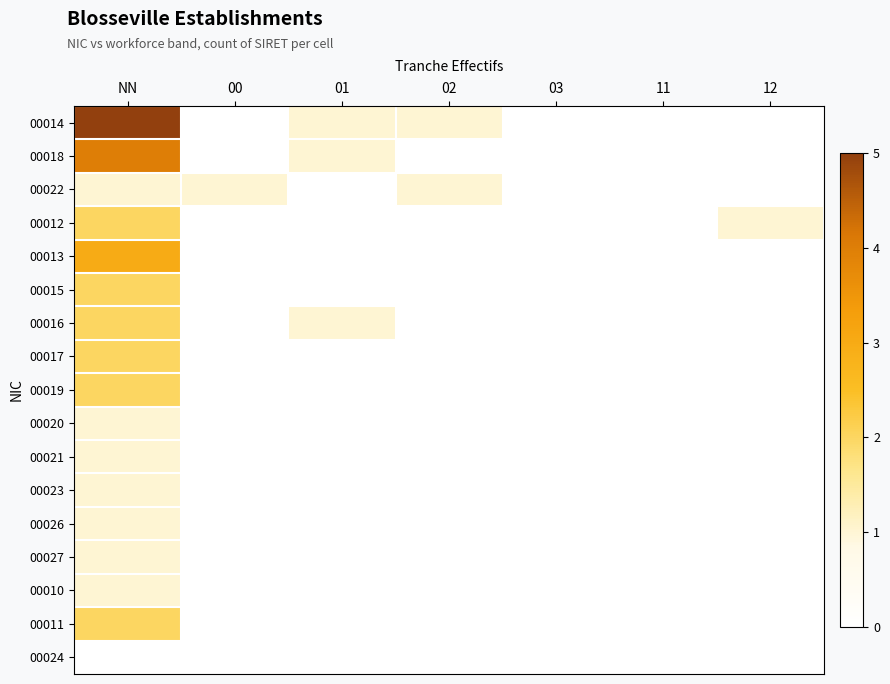

What is the difference between the highest and lowest values at NN?

5